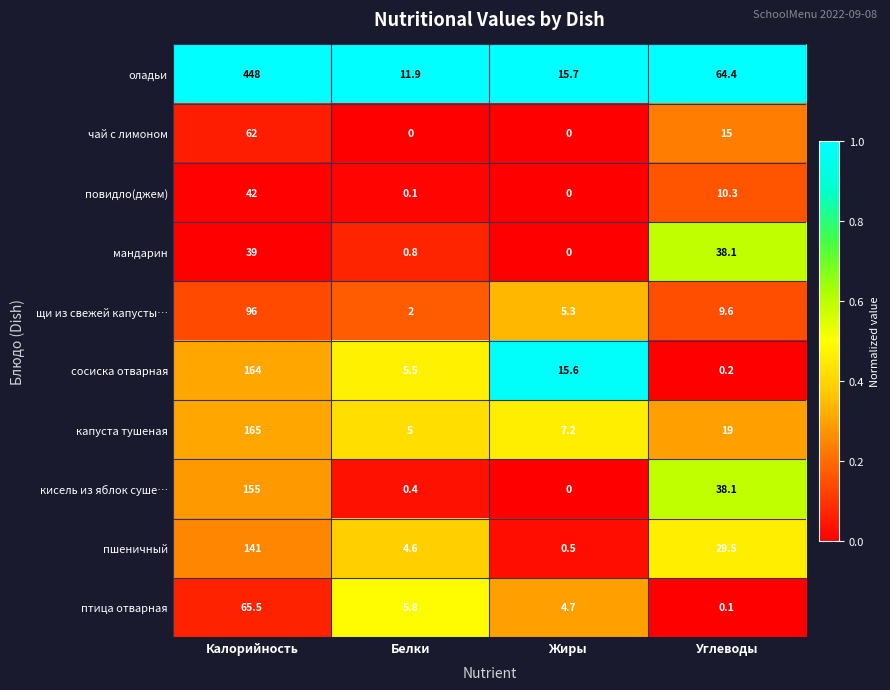

What is the difference between the highest and lowest values at Углеводы?

64.3